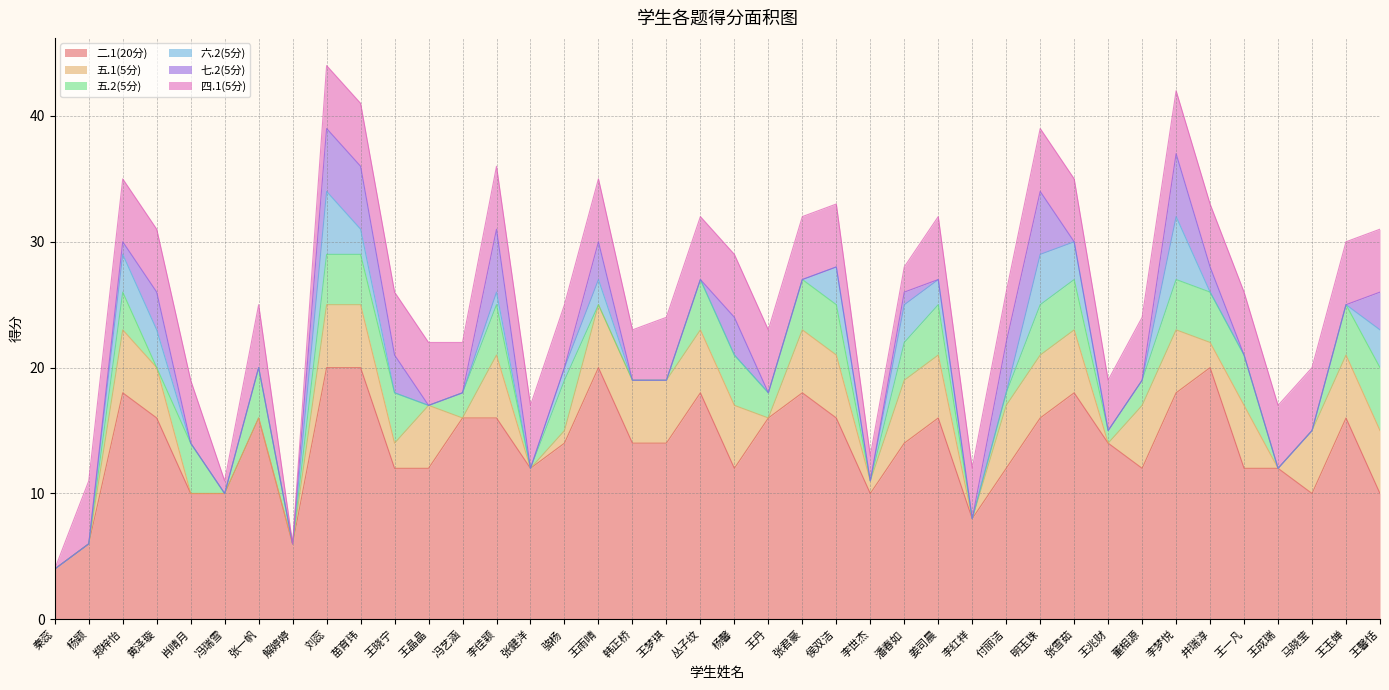

In 五.1(5分), how many points are higher than both neighbors (excluding endpoints)?

4